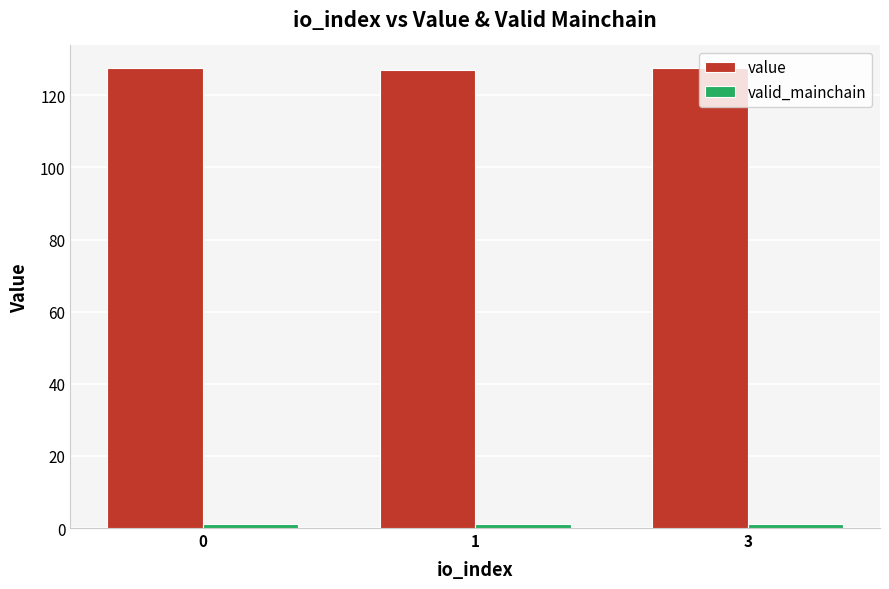

True or false: value has a value of 50.7 at 3.

False